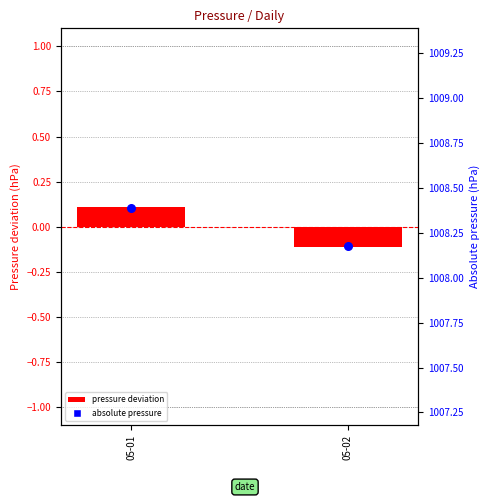

At which category is the sum across all series the highest?

05-01